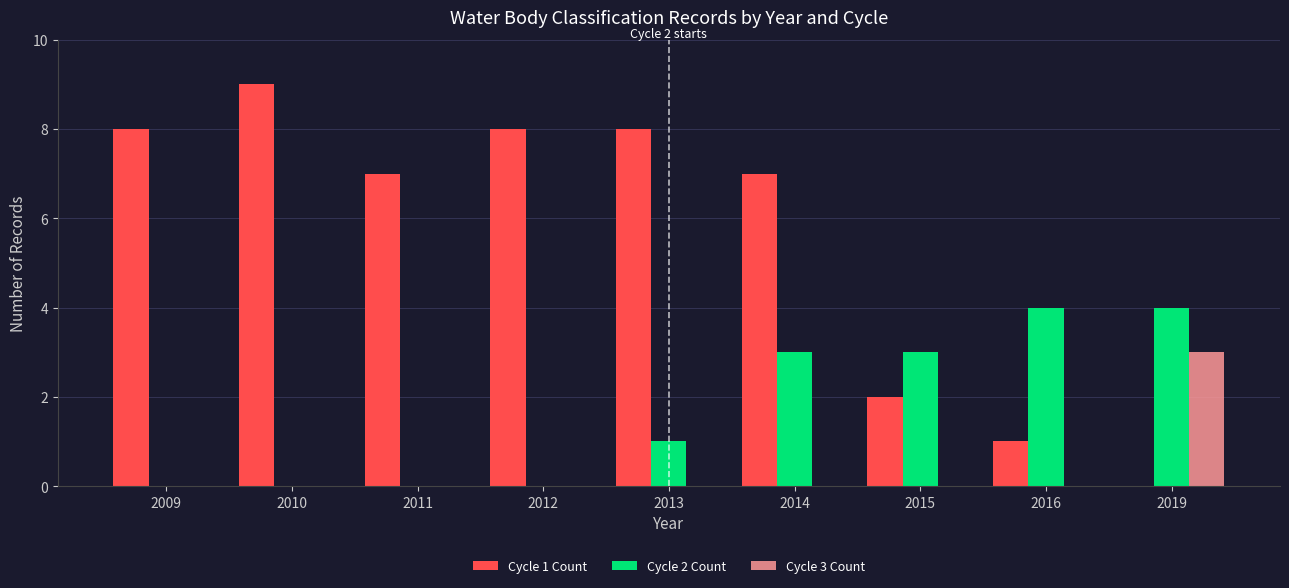

How many positive values does the Cycle 1 Count series have?

8